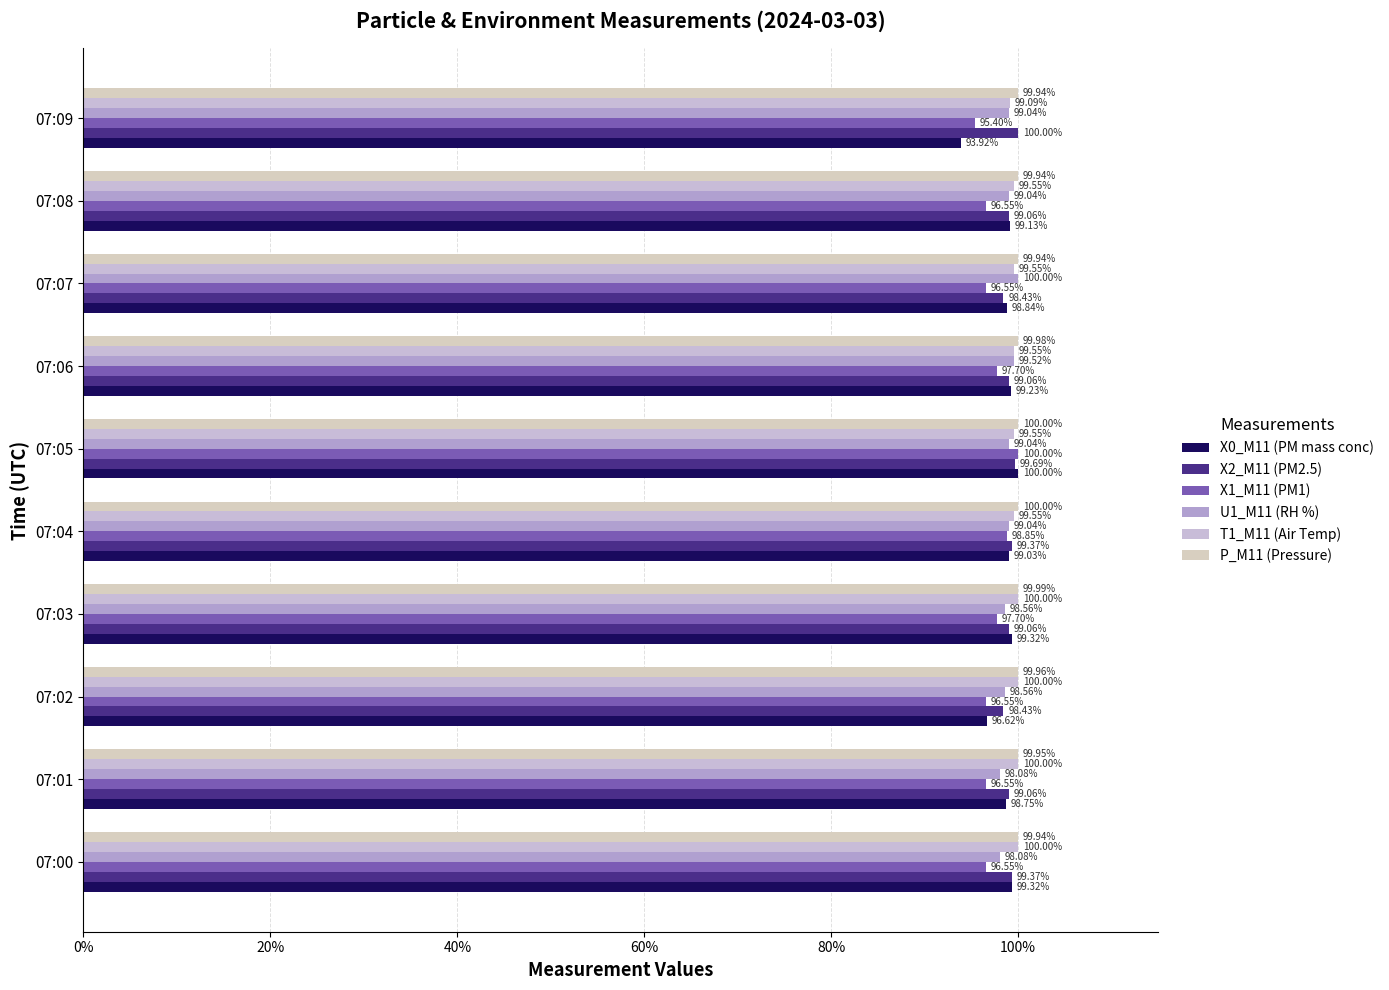

Rank the series by their maximum value, from highest to lowest.

X0_M11 (PM mass conc), X2_M11 (PM2.5), X1_M11 (PM1), U1_M11 (RH %), T1_M11 (Air Temp), P_M11 (Pressure)